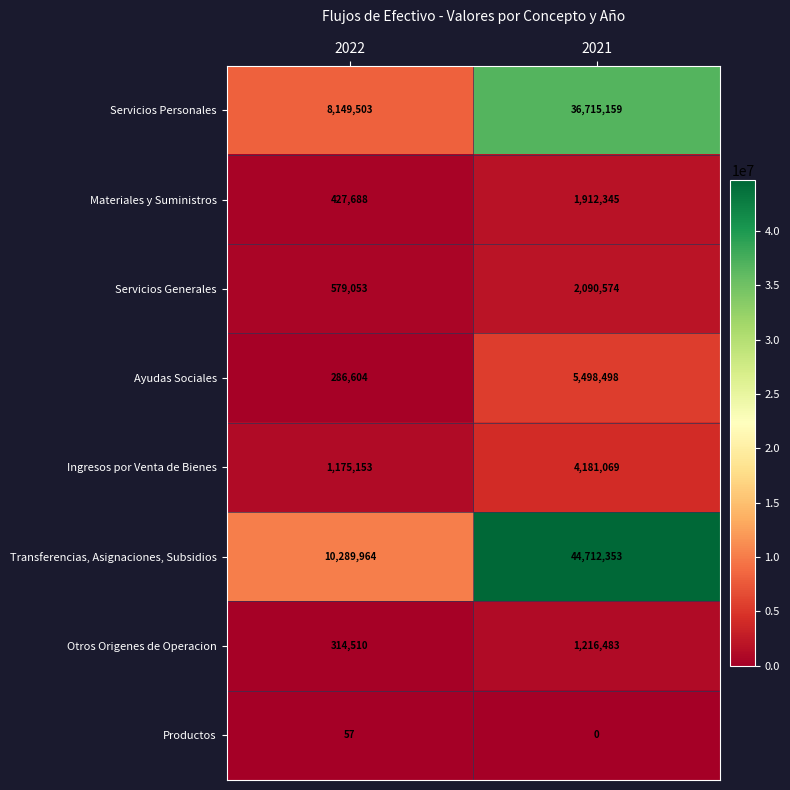

What is the difference between the maximum and minimum values in the Ayudas Sociales series?

5211894